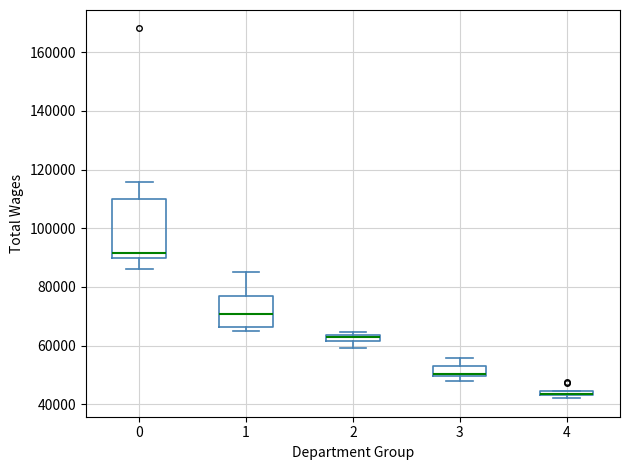

Which box is the tallest, from its lower edge to its upper edge?

0